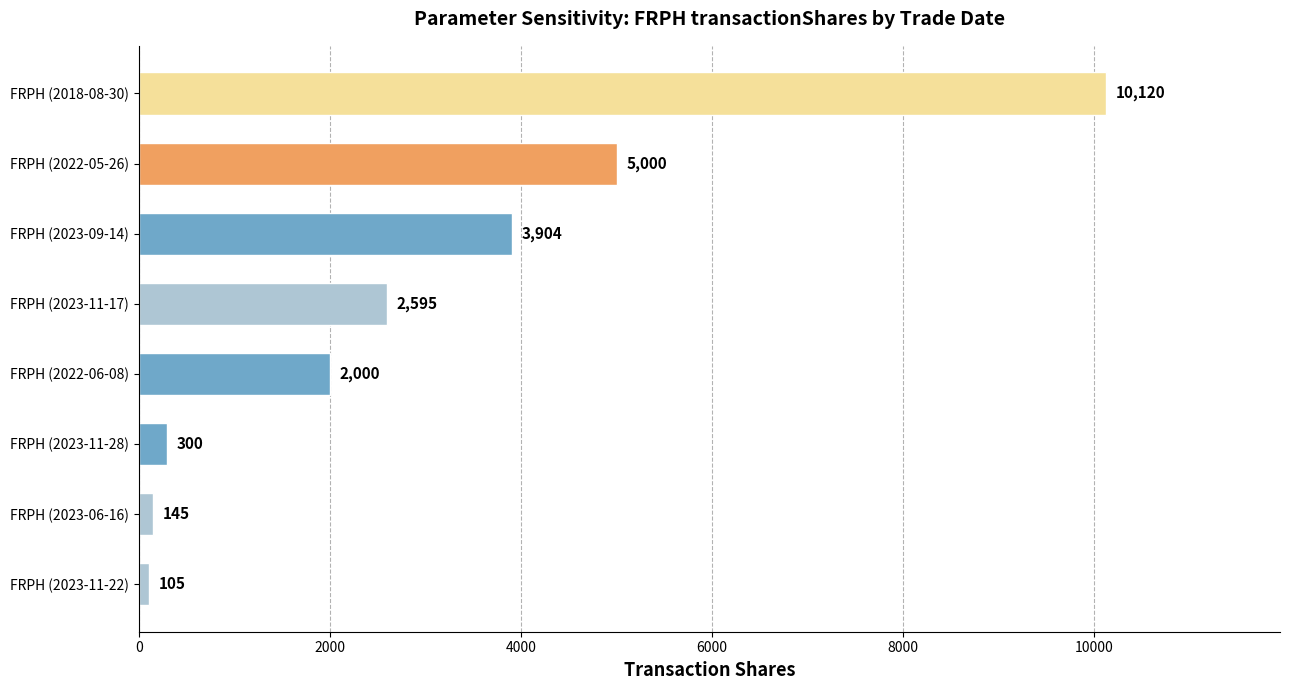

The chart shows a value of 300 at FRPH (2023-11-28). True or false?

True